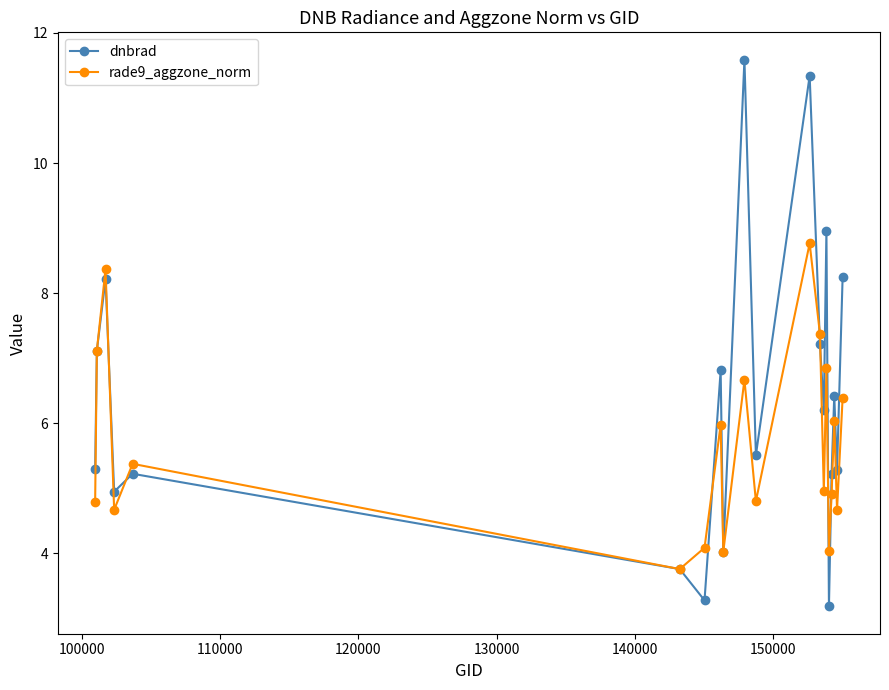

List the series in order of their overall mean, highest first.

dnbrad, rade9_aggzone_norm